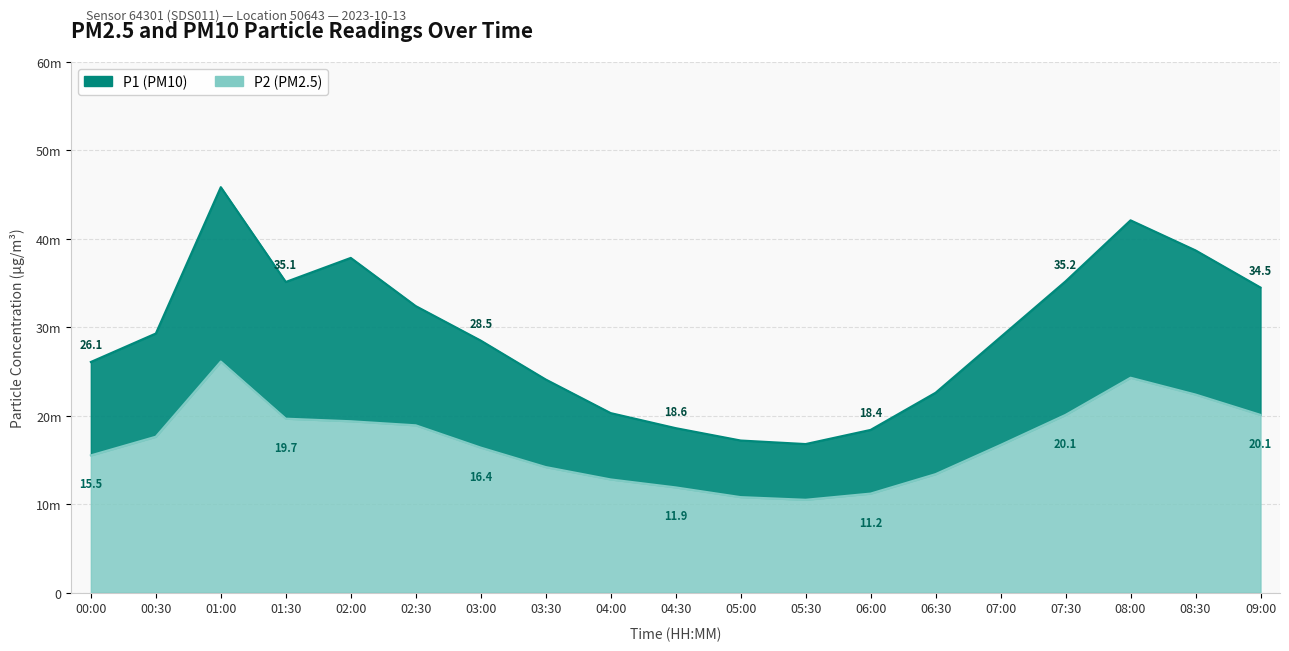

Is it true that P2 equals 19.7 at 01:30?

True